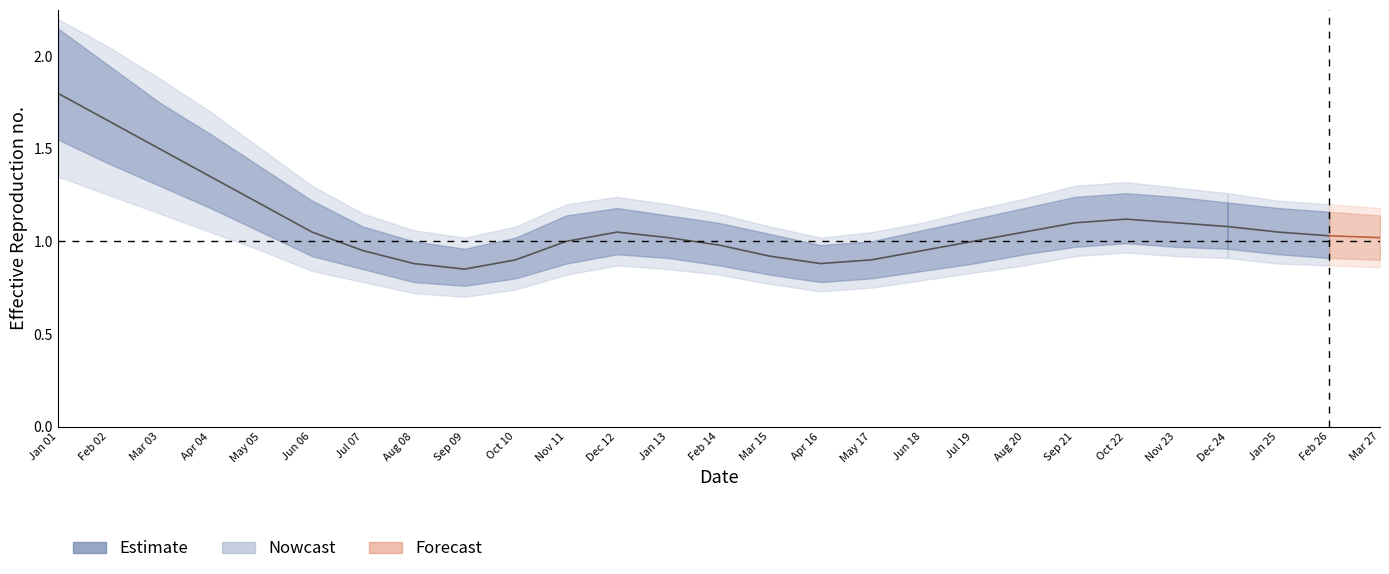

Where is the first local minimum?

Sep 09